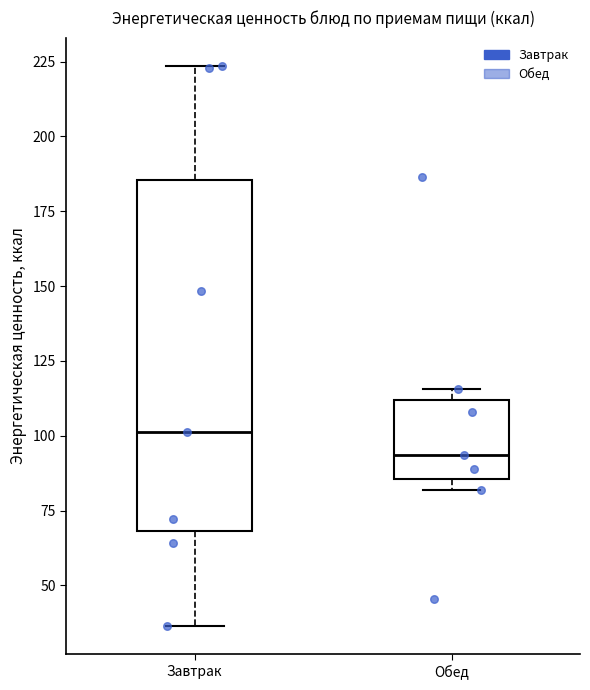

Where does the median line of the box for Завтрак sit on the y-axis? The values are not printed on the chart, so give them approximately, as read against the axis.

100